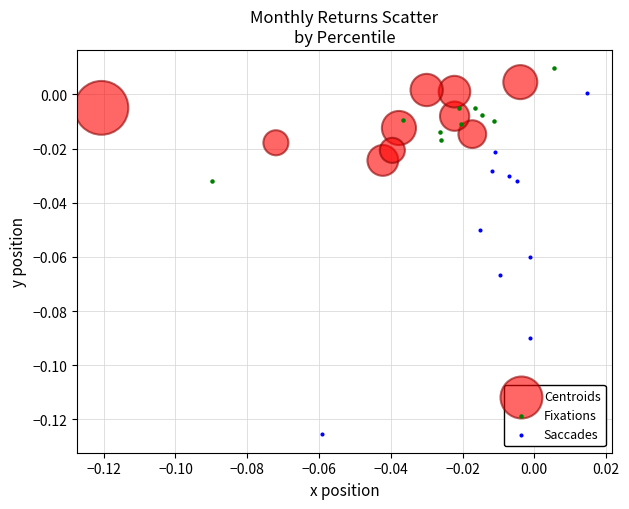

Which series has the largest Y range (max minus min)?

Saccades